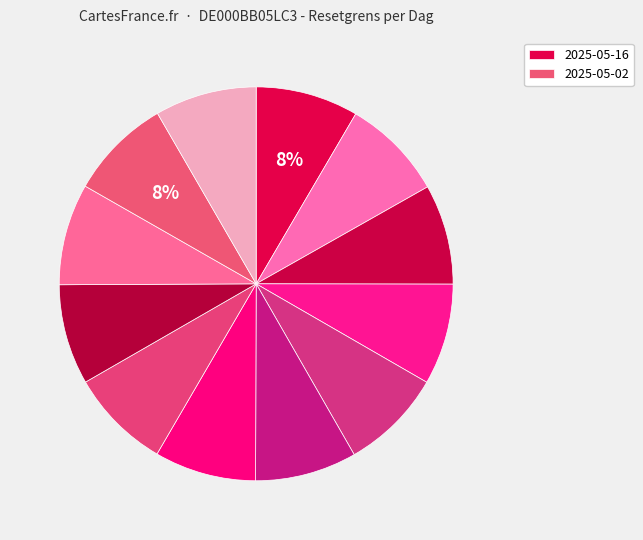

Which slice is the largest?

2025-05-16